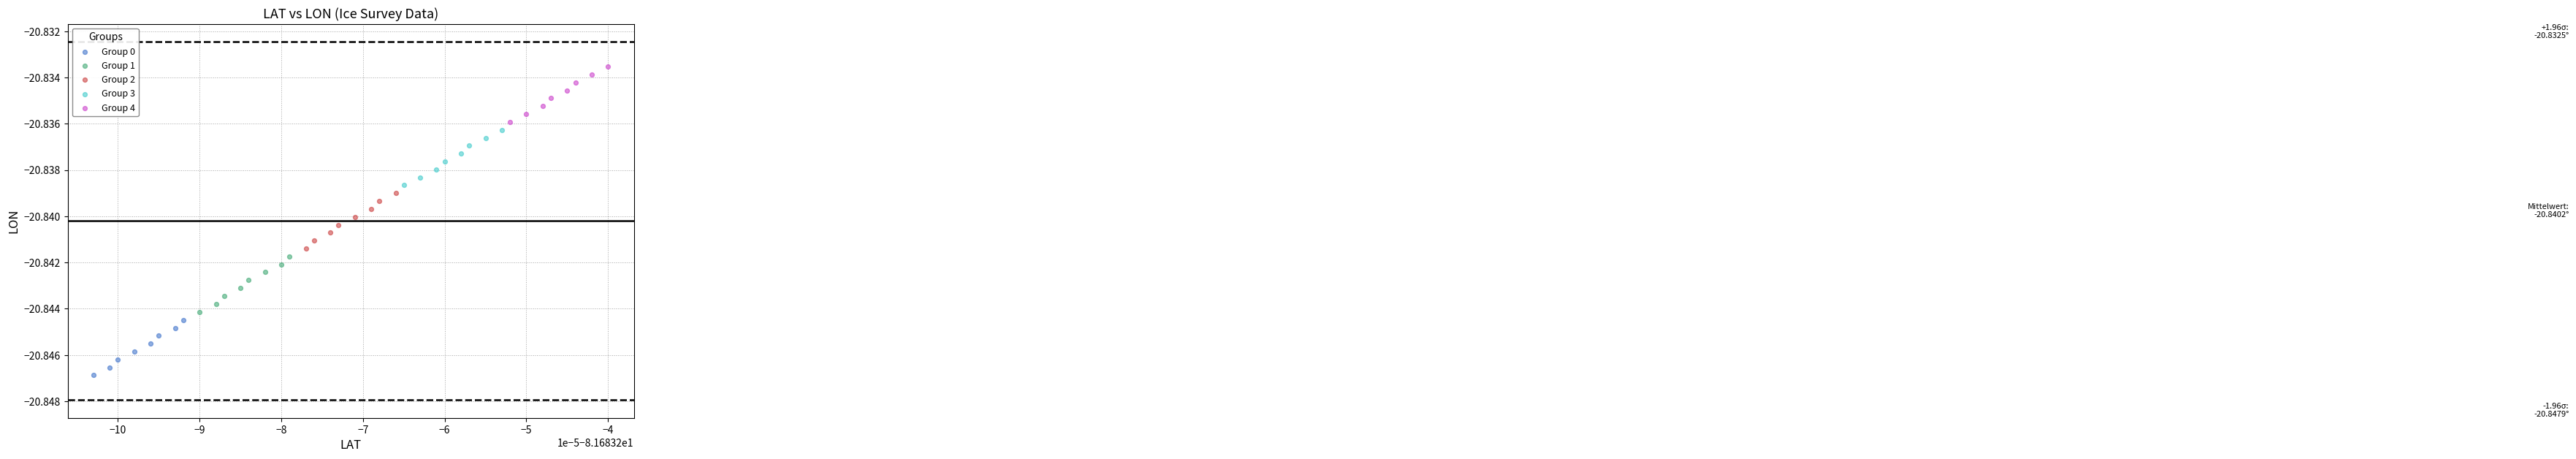

Which series reaches the maximum Y coordinate?

Group 4